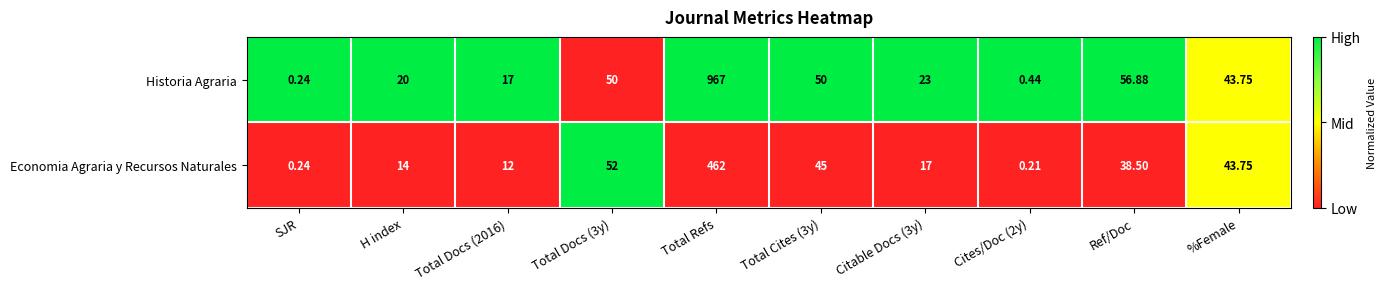

List the series in order of their peak value, lowest first.

Economia Agraria y Recursos Naturales, Historia Agraria